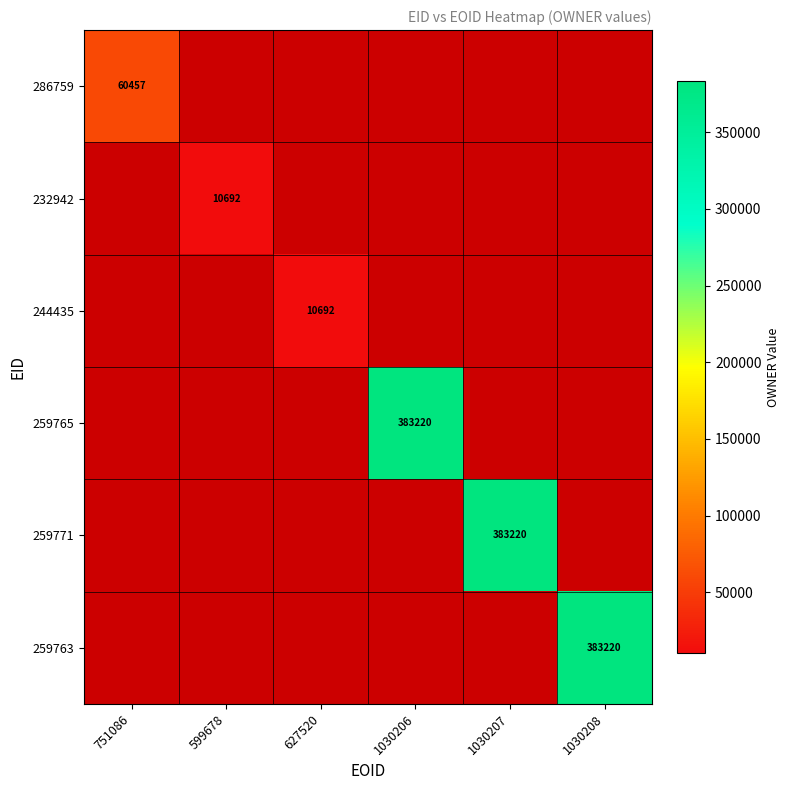

The 244435 series shows 10692 at 627520. True or false?

True